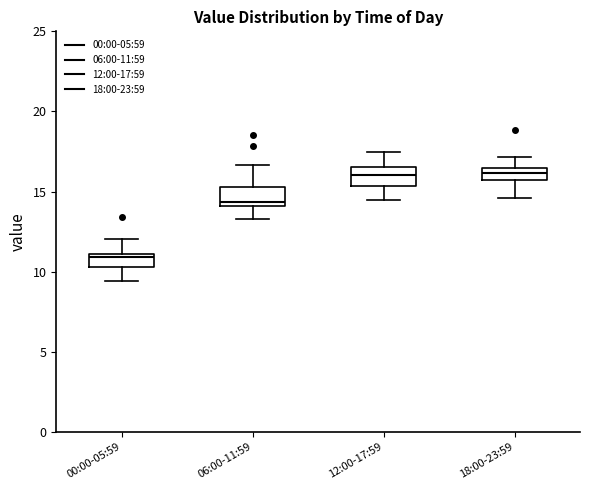

Reading left to right, read every box against the y-axis: the position of its median line, the range the box covers, and the ends of its whiskers. The values are not printed on the chart, so give them approximately, as read against the axis.

00:00-05:59: median 11.0 (just below the box's upper edge), box 10.5 to 11.0, whiskers 9.5 to 12.0
06:00-11:59: median 14.5, box 14.0 to 15.5, whiskers 13.5 to 16.5
12:00-17:59: median 16.0, box 15.5 to 16.5, whiskers 14.5 to 17.5
18:00-23:59: median 16.0, box 15.5 to 16.5, whiskers 14.5 to 17.0